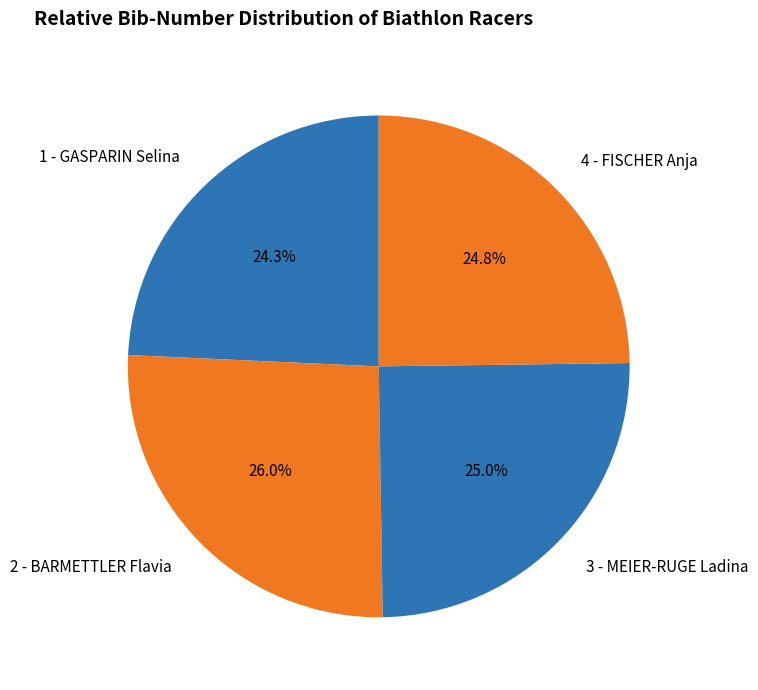

Between 4 - FISCHER Anja and 2 - BARMETTLER Flavia, which is larger?

2 - BARMETTLER Flavia